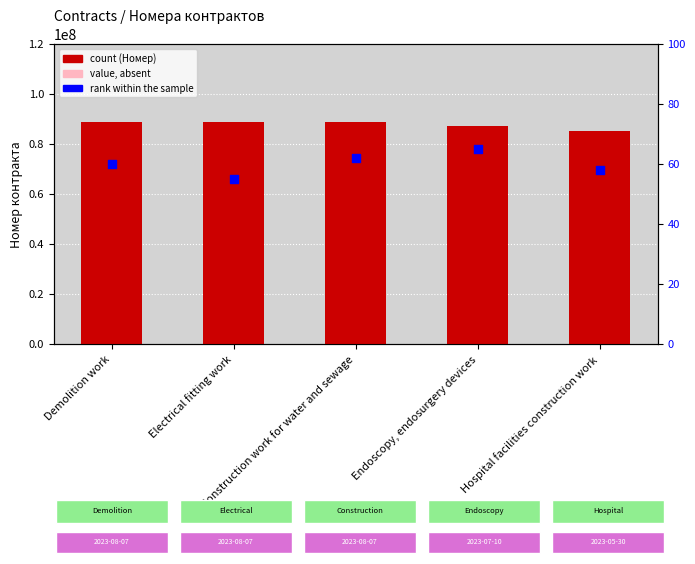

Is the value of Номер at Hospital facilities construction work greater than the value of rank within series at Demolition work?

Yes